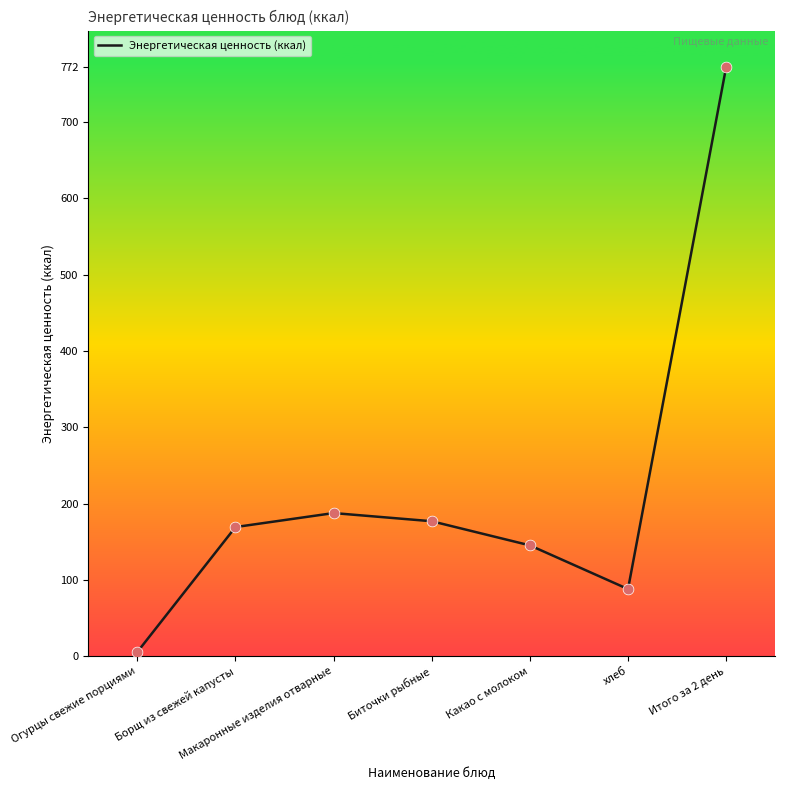

What is the change in value from Макаронные изделия отварные to Итого за 2 день?

+584.6